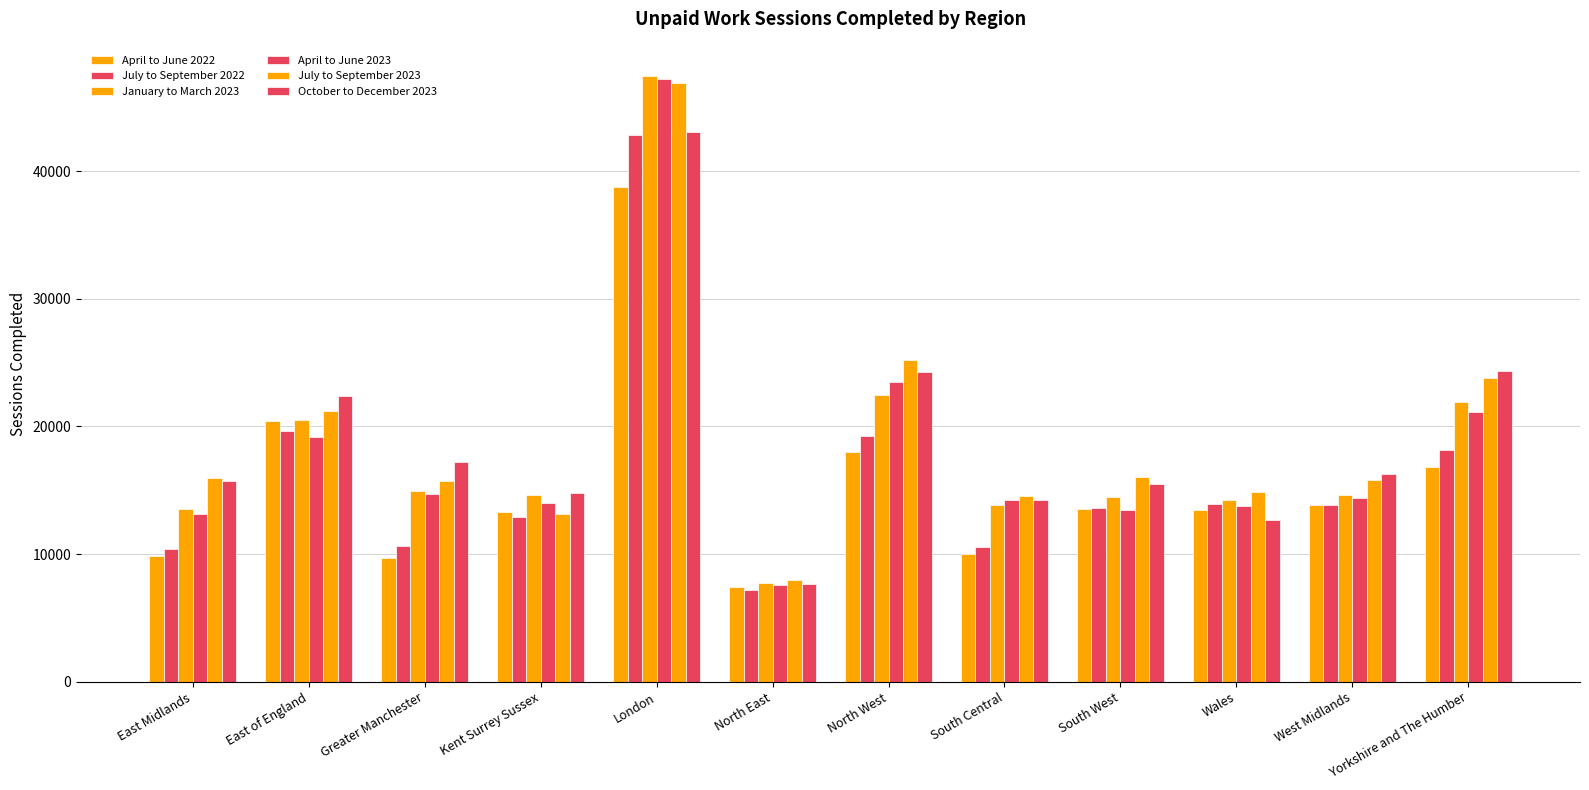

Does the chart contain stacked bars?

No